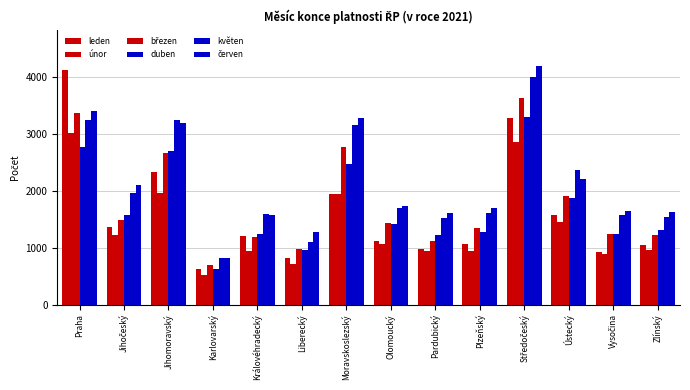

What position from the right is Olomoucký?

7